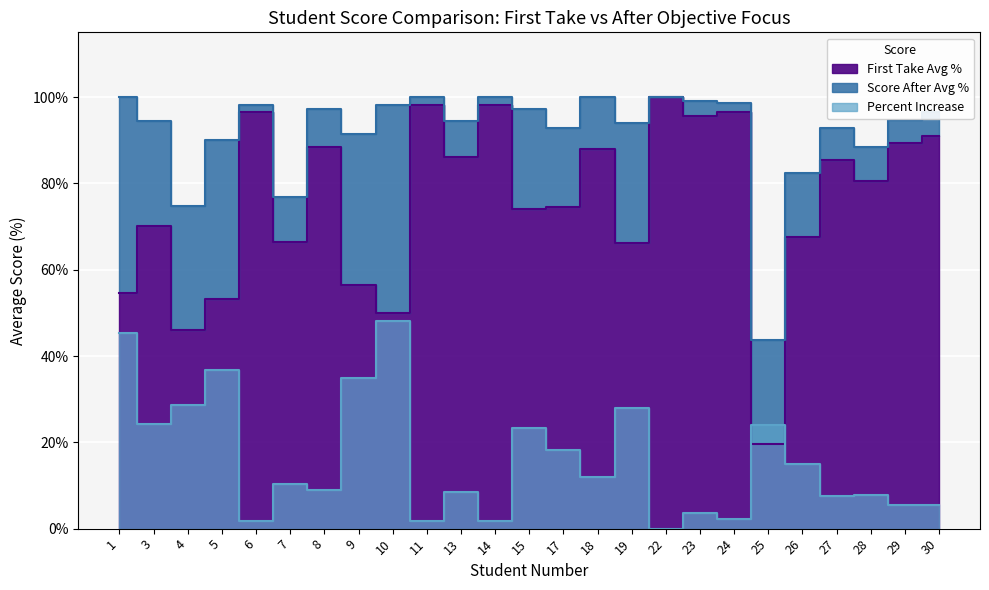

Rank the series by their maximum value, from lowest to highest.

Percent Increase, First Take Avg %, Score After Avg %